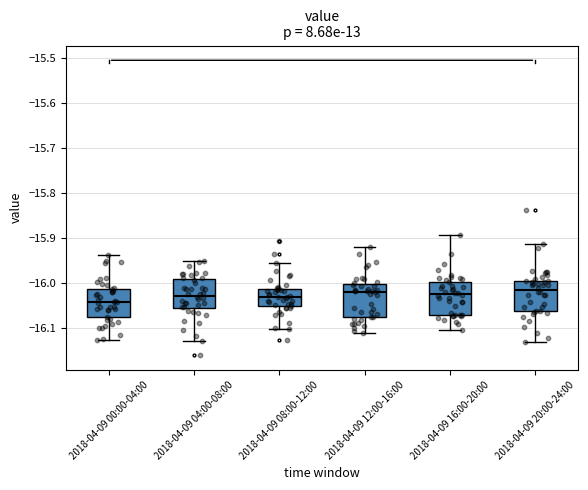

Where does the median line of the box for 2018-04-09 08:00-12:00 sit on the y-axis? The values are not printed on the chart, so give them approximately, as read against the axis.

-16.03